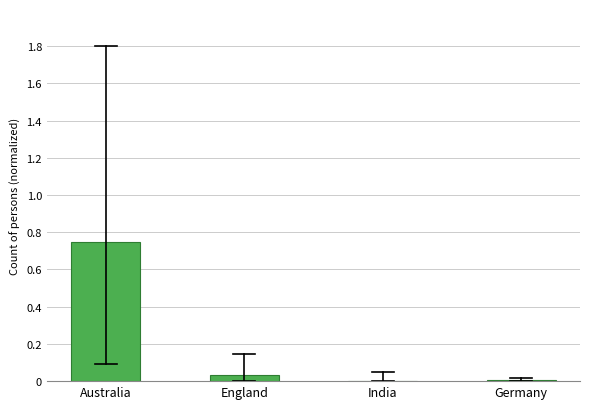

The chart shows a value of 1.1 at Australia. True or false?

False